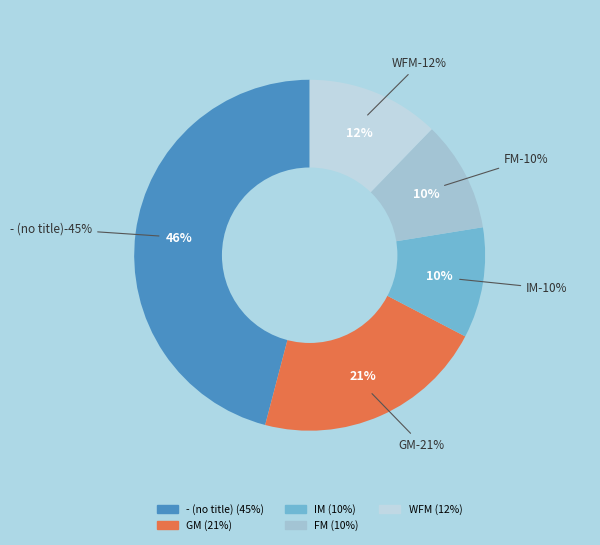

How much of the chart is everything except ?

89.8%